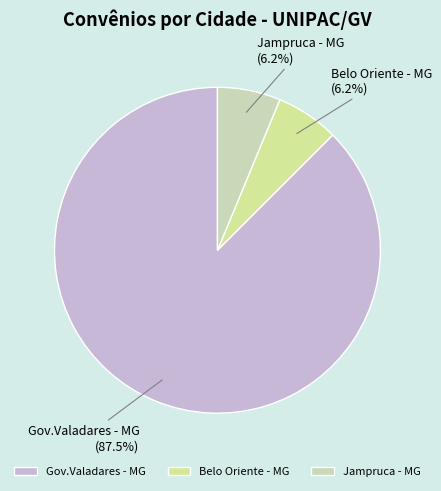

Count the number of slices in the pie.

3